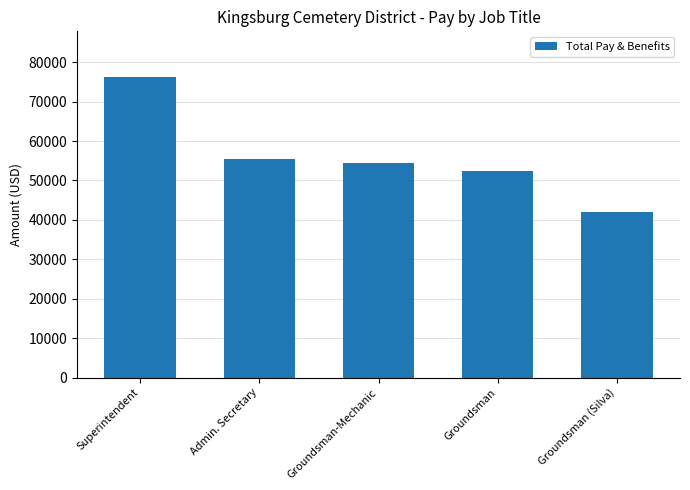

Rank the categories by value from lowest to highest.

Groundsman (Silva), Groundsman, Groundsman-Mechanic, Admin. Secretary, Superintendent